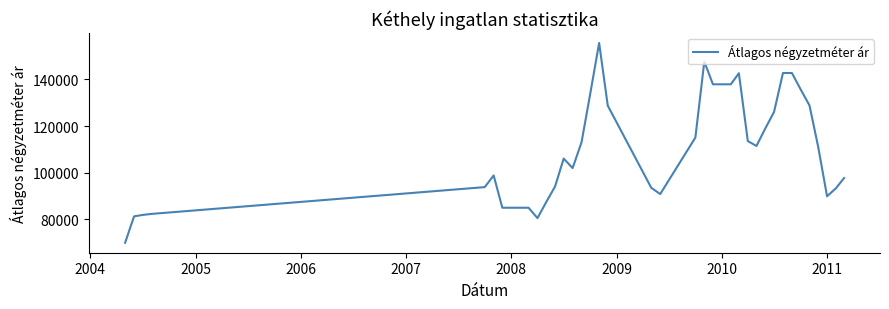

What is the maximum value shown in the chart?

155600